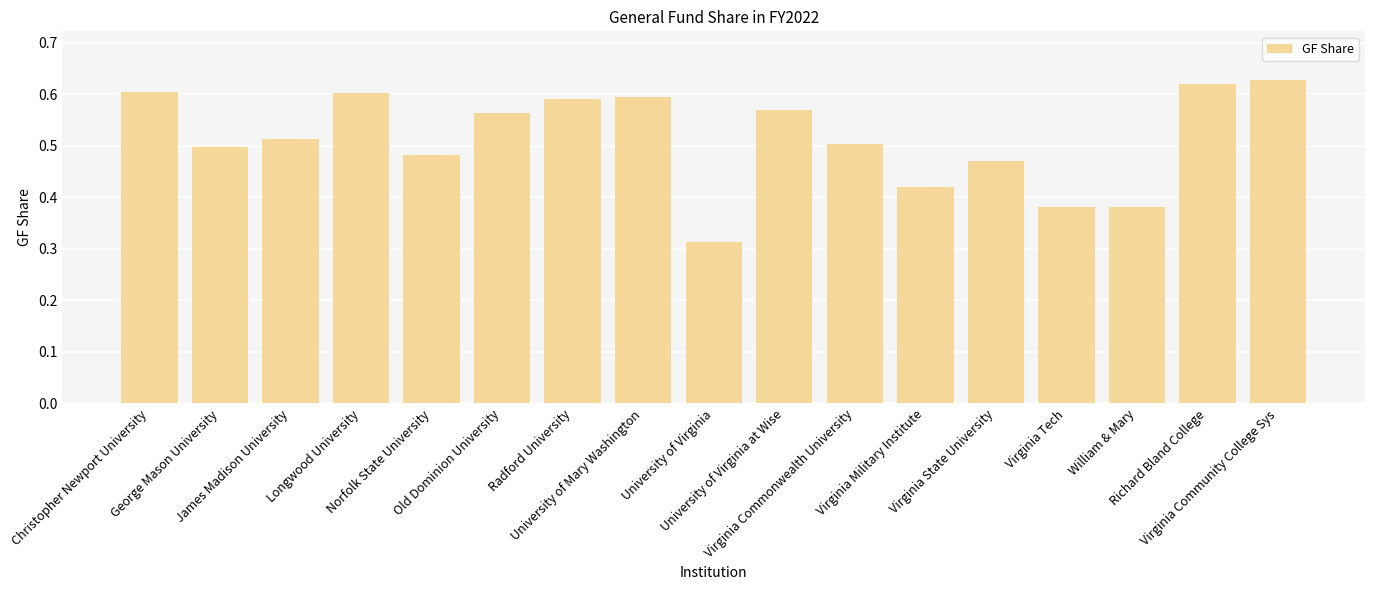

Count the values in the range 0 to 1.

17